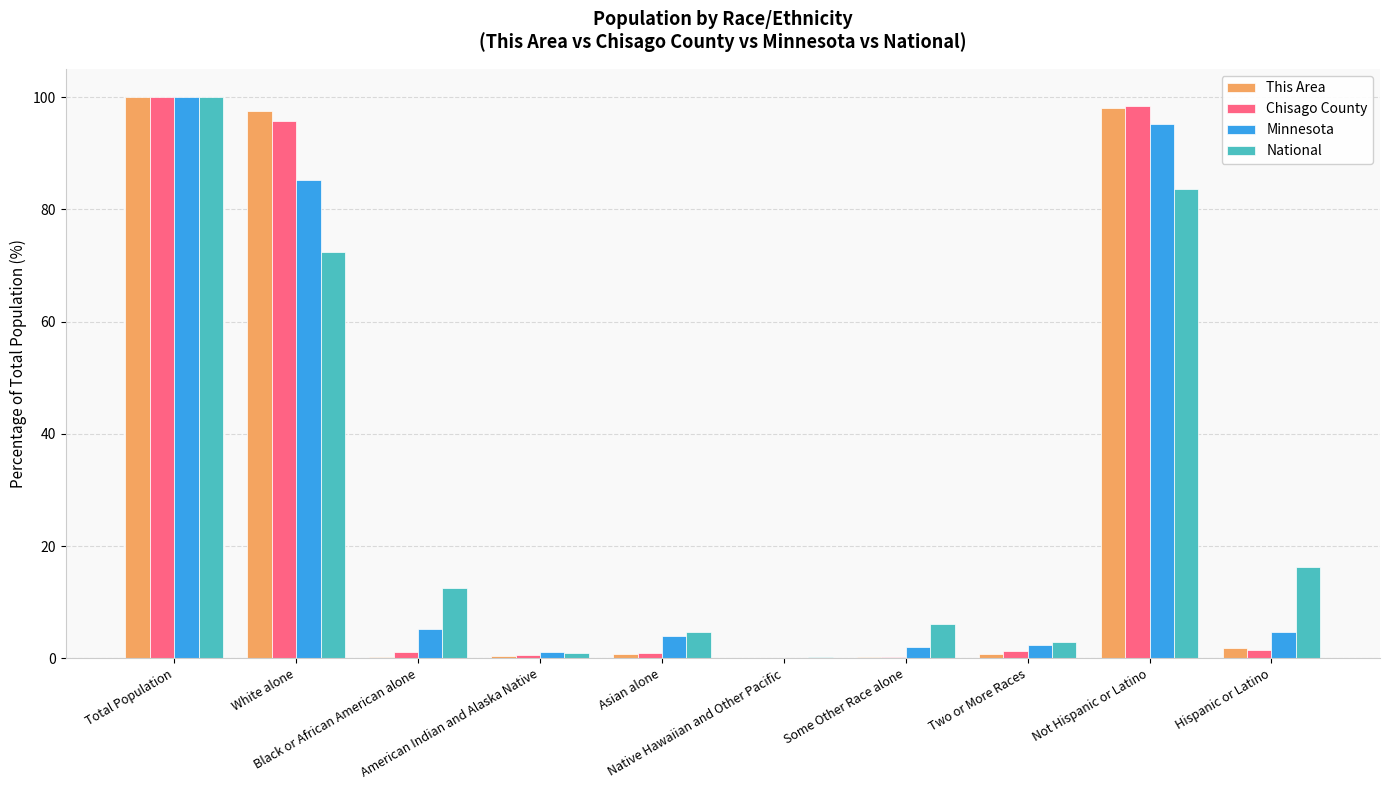

Does the chart contain stacked bars?

No